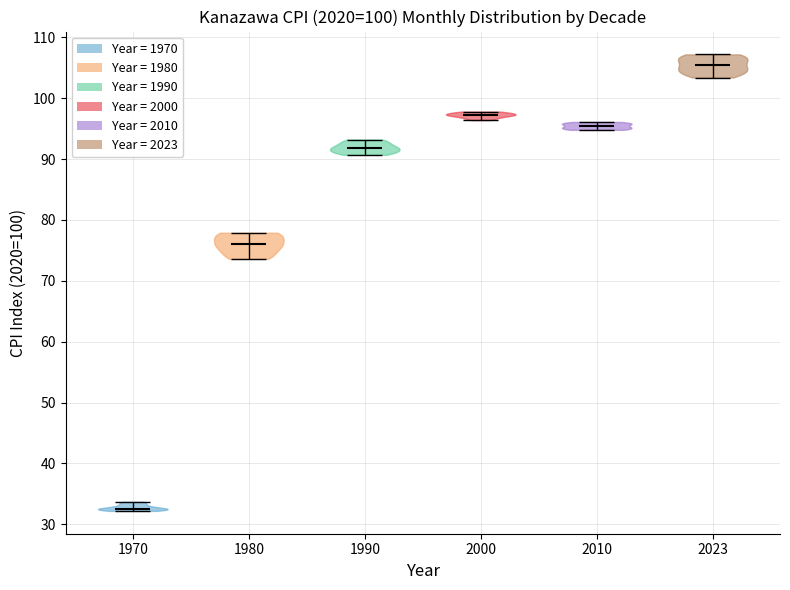

Which violin has the highest median line?

2023